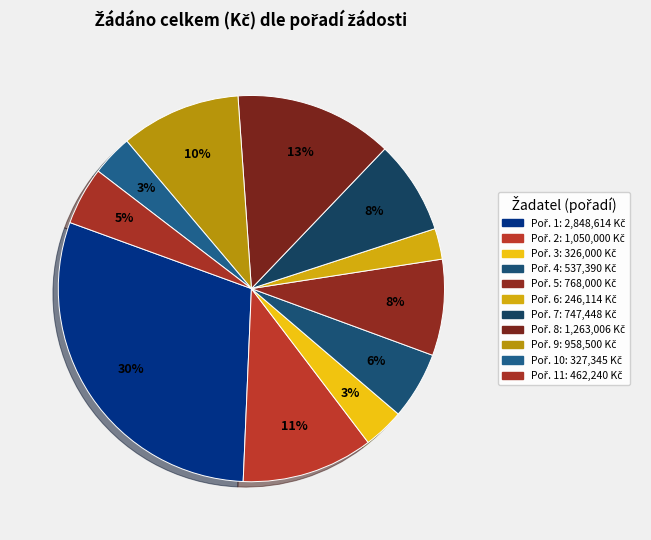

Which slice is the largest?

1